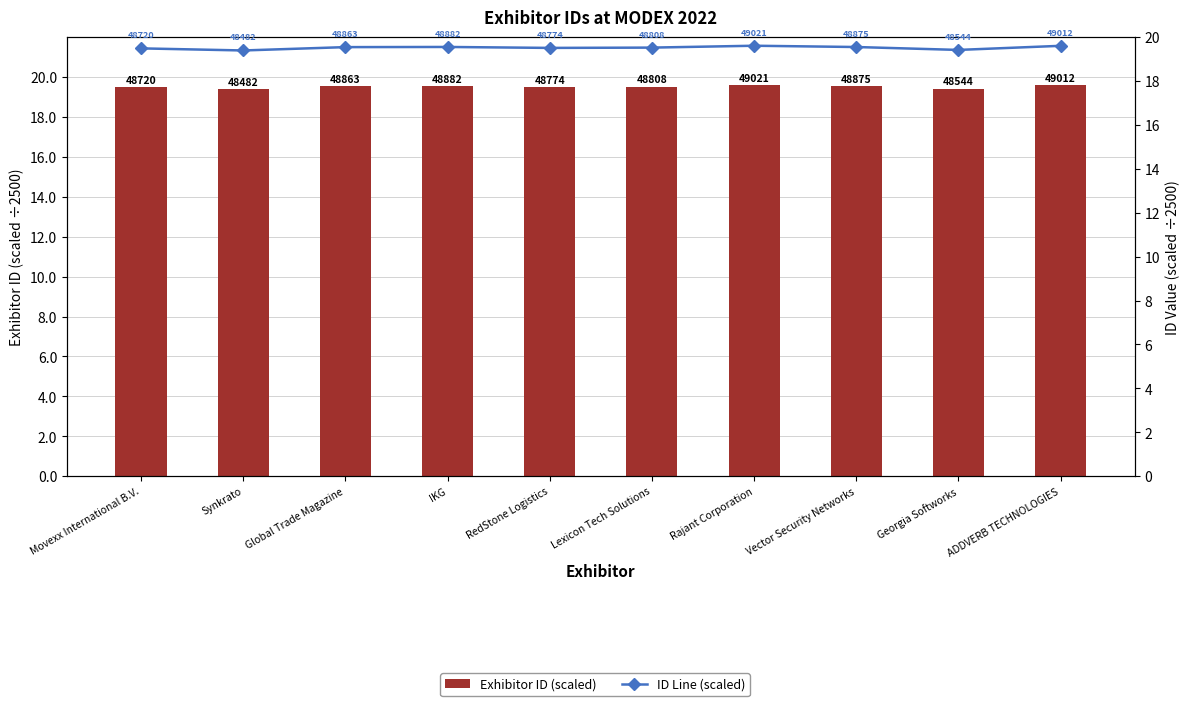

At which label does ID Line (scaled) reach its peak?

Rajant Corporation